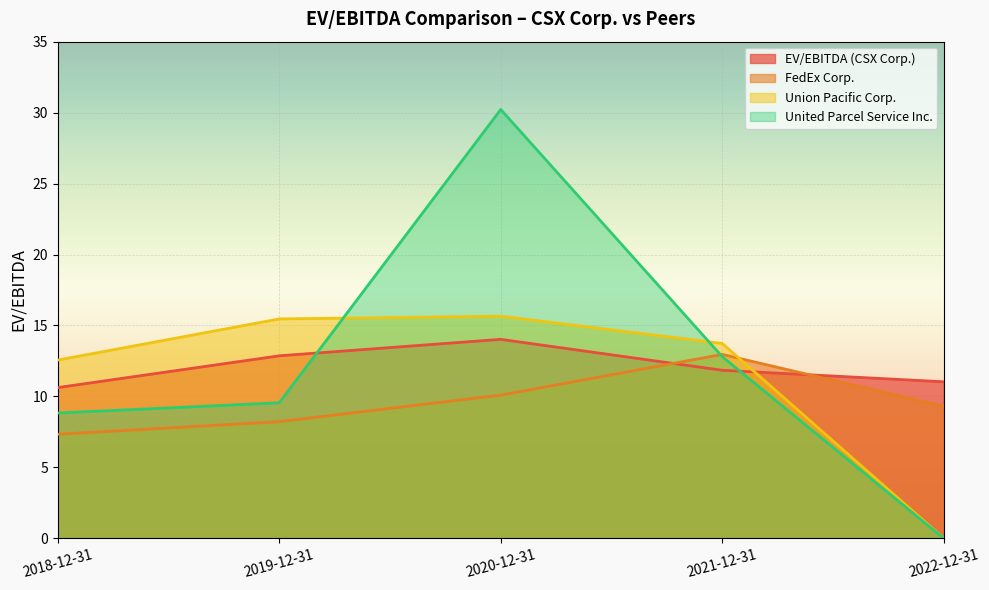

How many positive values does the Union Pacific Corp. series have?

4